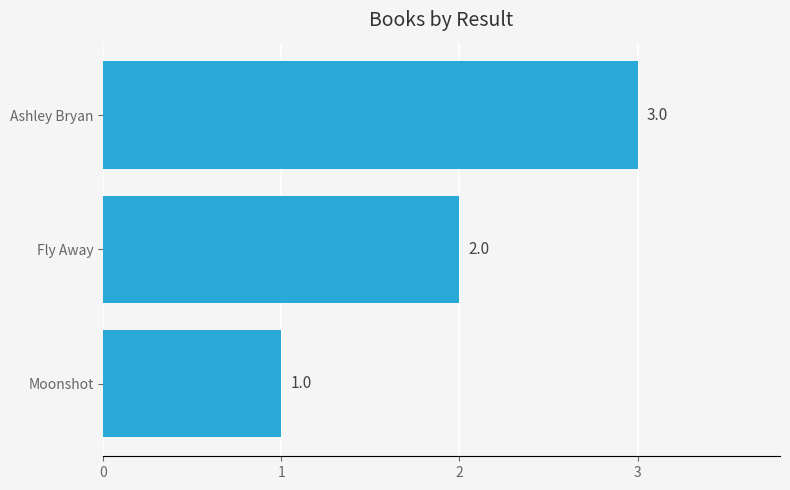

What is the ratio of the value at Ashley Bryan to the value at Fly Away?

1.5